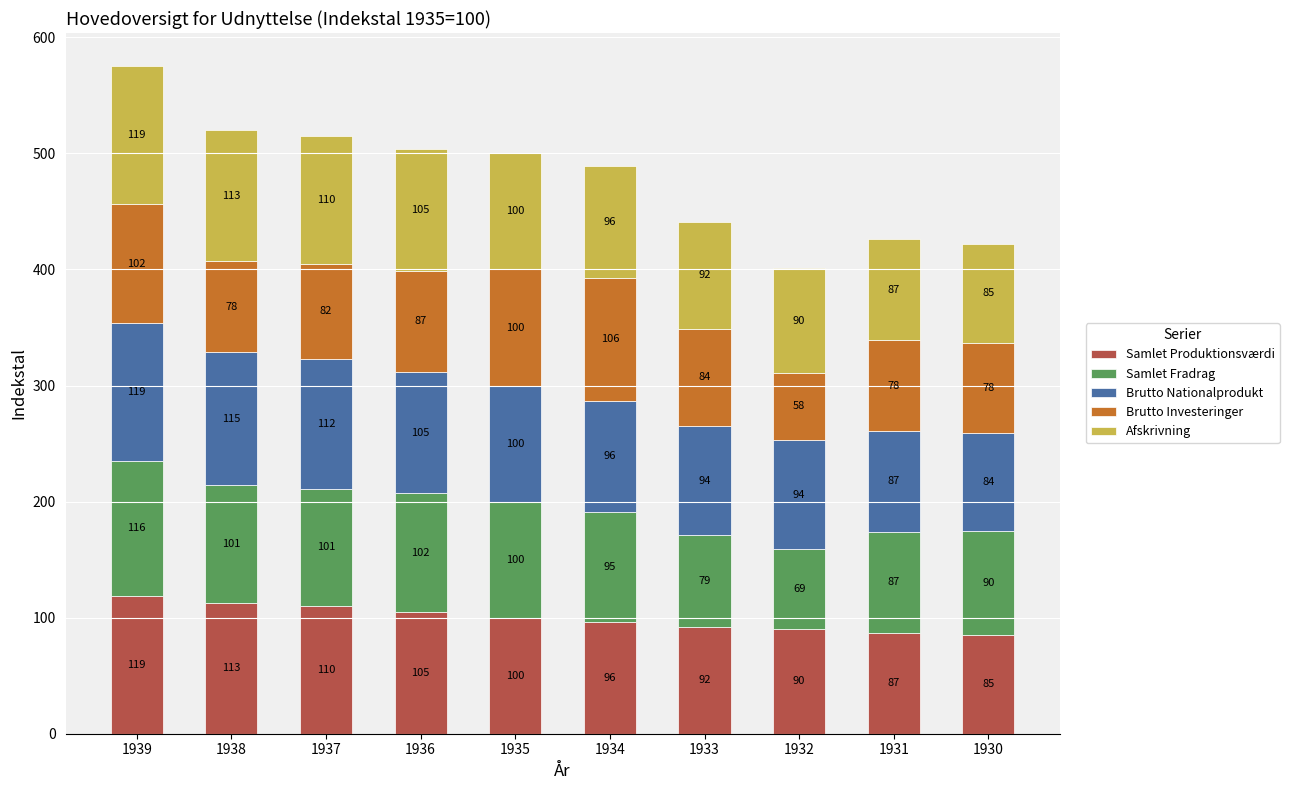

Are the bars grouped side by side (vs. stacked)?

No